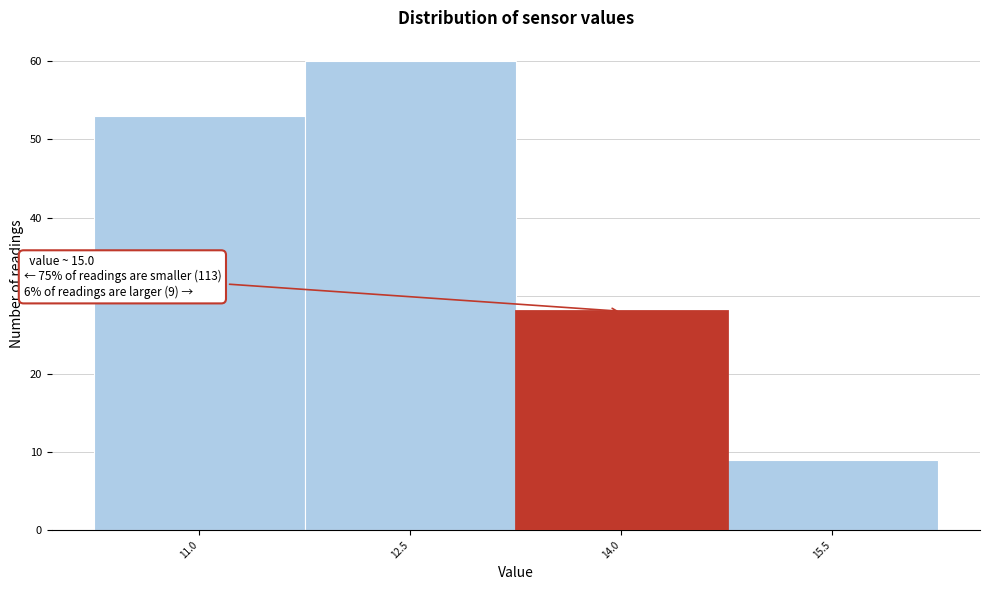

Reading left to right, extract all data points from this chart.

11.0=53	12.5=60	14.0=28	15.5=9